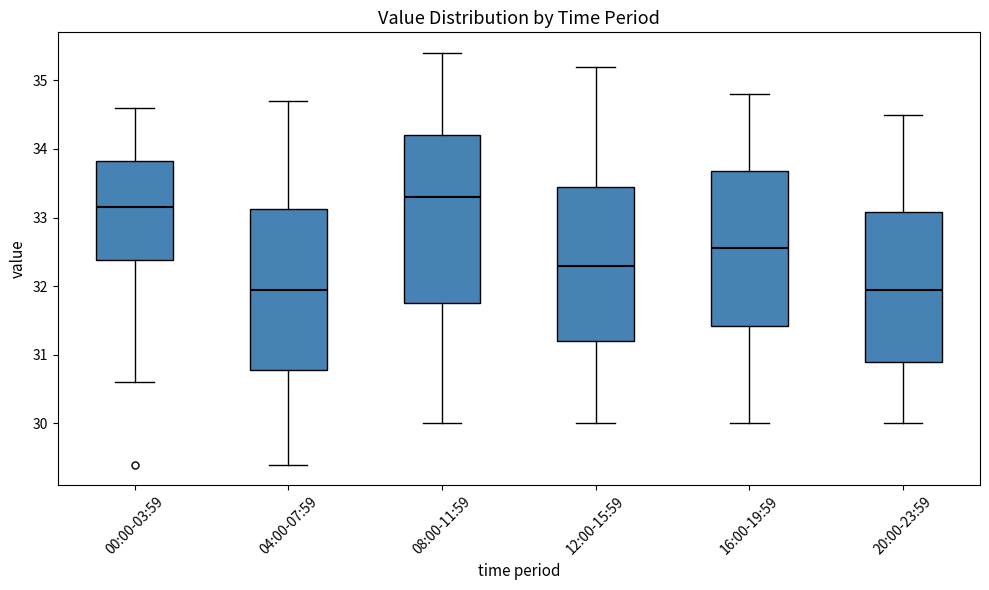

Reading left to right, read every box against the y-axis: the position of its median line, the range the box covers, and the ends of its whiskers. The values are not printed on the chart, so give them approximately, as read against the axis.

00:00-03:59: median 33.2, box 32.4 to 33.8, whiskers 30.6 to 34.6
04:00-07:59: median 32.0, box 30.8 to 33.1, whiskers 29.4 to 34.7
08:00-11:59: median 33.3, box 31.8 to 34.2, whiskers 30.0 to 35.4
12:00-15:59: median 32.3, box 31.2 to 33.5, whiskers 30.0 to 35.2
16:00-19:59: median 32.6, box 31.4 to 33.7, whiskers 30.0 to 34.8
20:00-23:59: median 32.0, box 30.9 to 33.1, whiskers 30.0 to 34.5